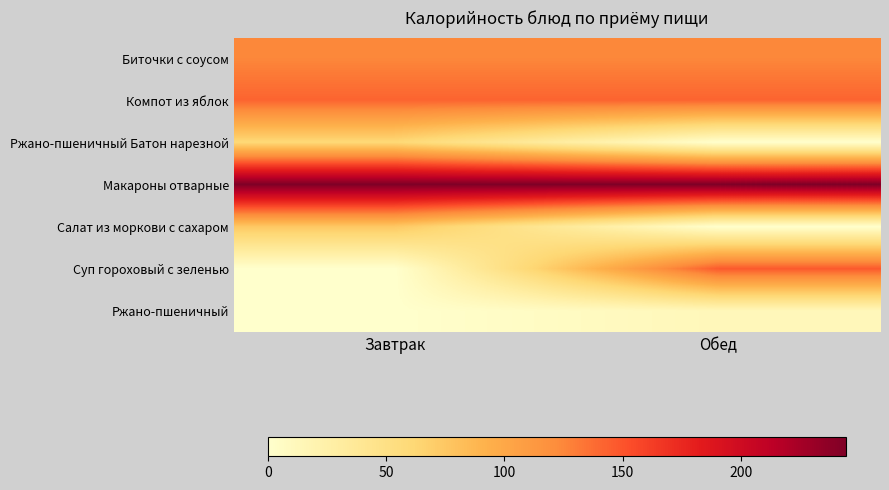

How many distinct data groups are displayed?

7